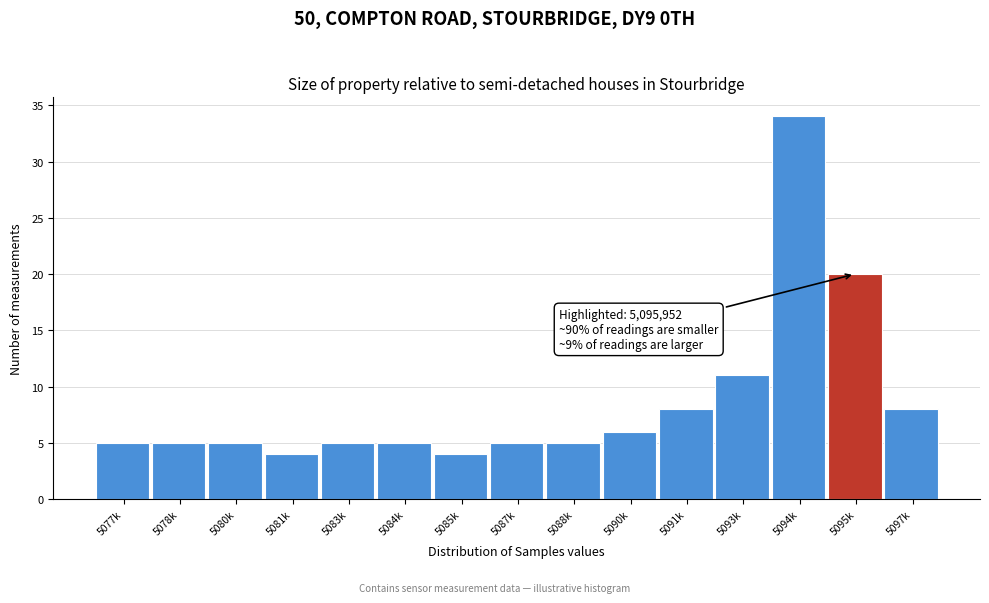

Reading left to right, list all the values displayed in this chart.

5077k=5	5078k=5	5080k=5	5081k=4	5083k=5	5084k=5	5085k=4	5087k=5	5088k=5	5090k=6	5091k=8	5093k=11	5094k=34	5095k=20	5097k=8